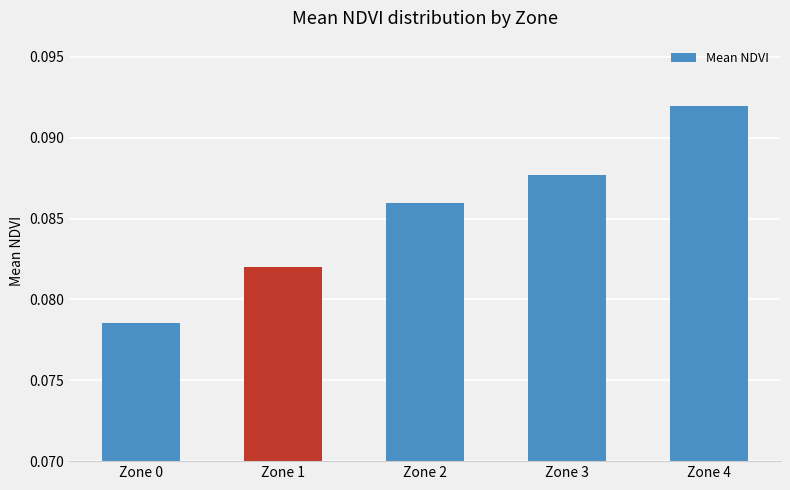

Rank the categories by value from lowest to highest.

Zone 0, Zone 1, Zone 2, Zone 3, Zone 4